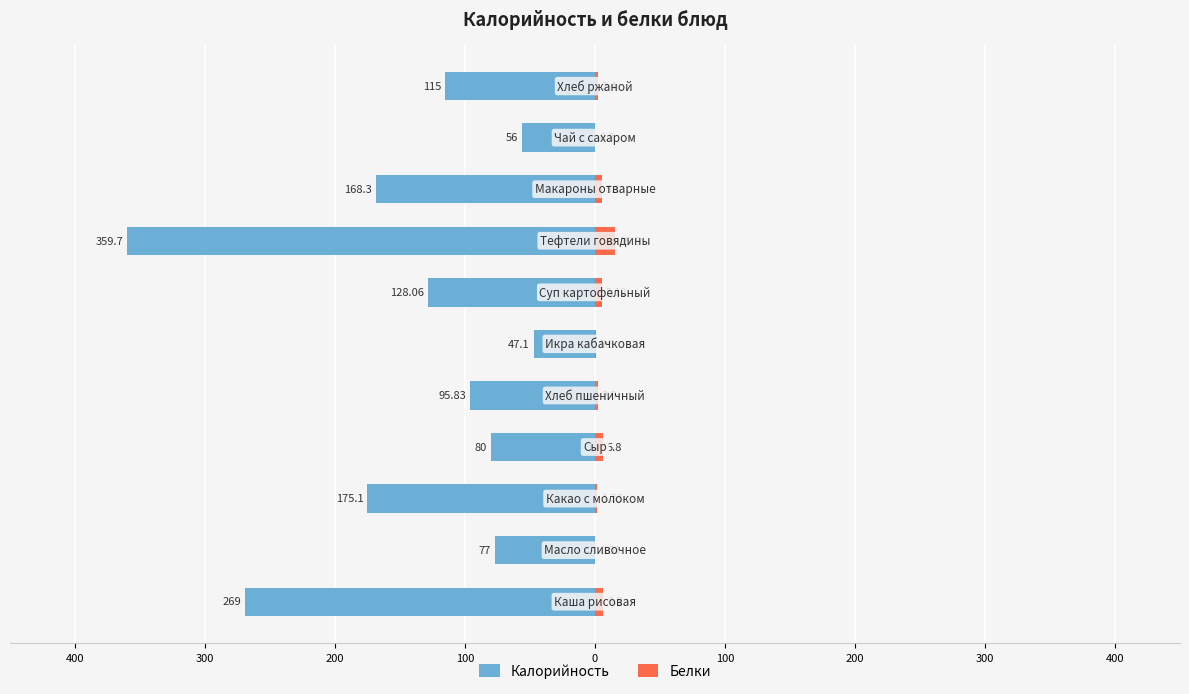

At how many categories does at least one series exceed -75?

11